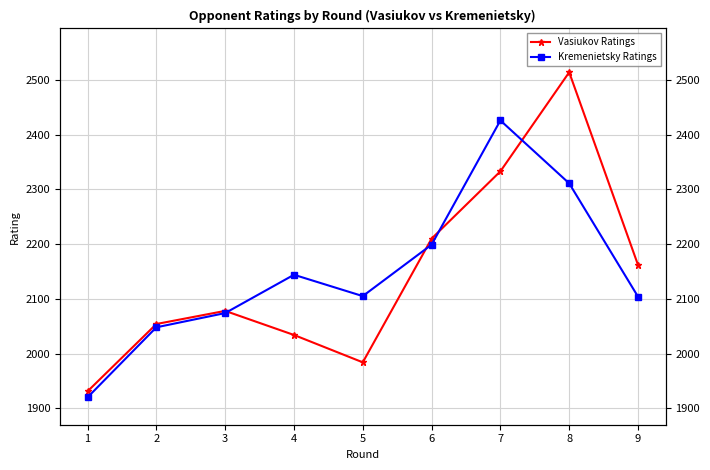

How many interior local valleys does the Kremenietsky Ratings series have?

1